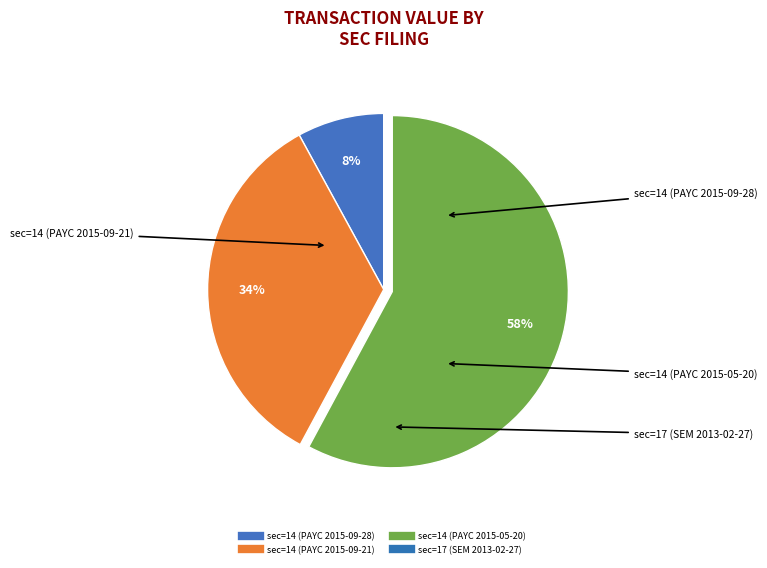

How many segments does this pie chart have?

4